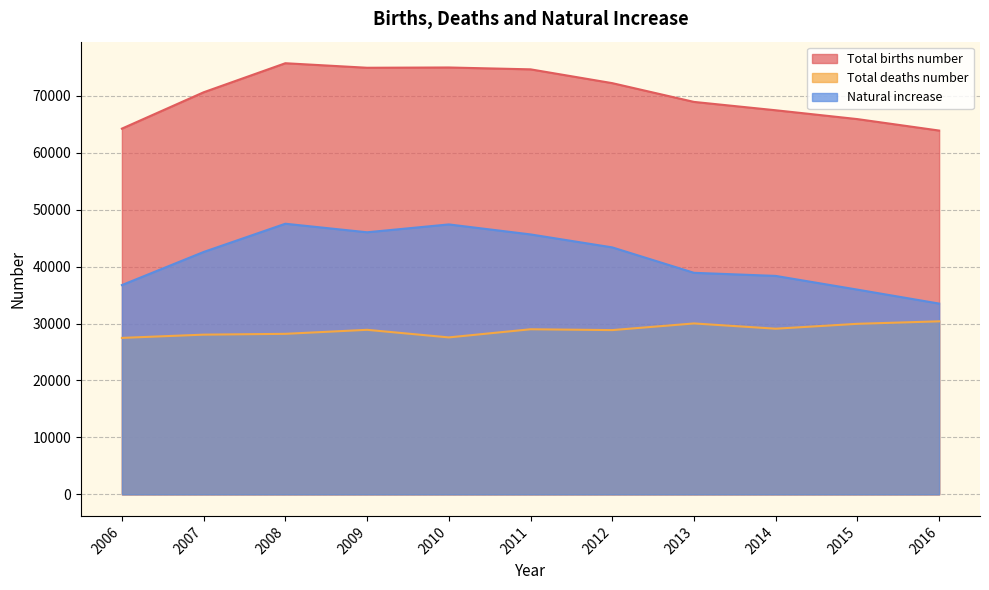

How many lines are shown in the chart?

3